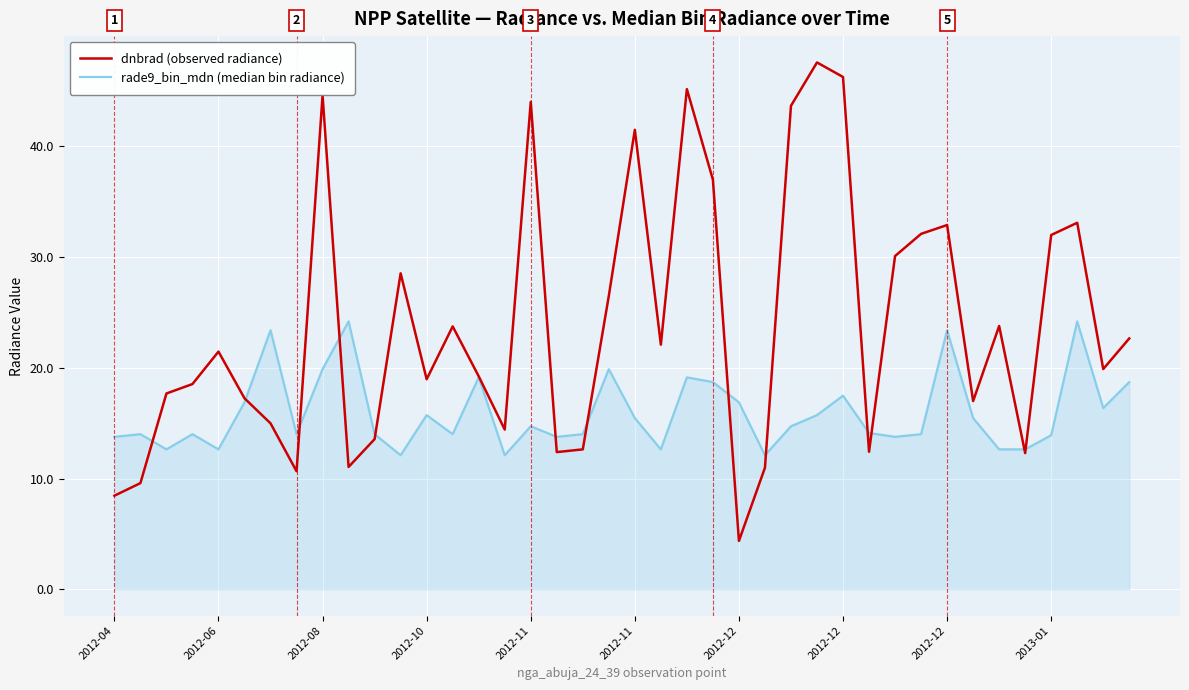

How many categories are shown in the chart?

40